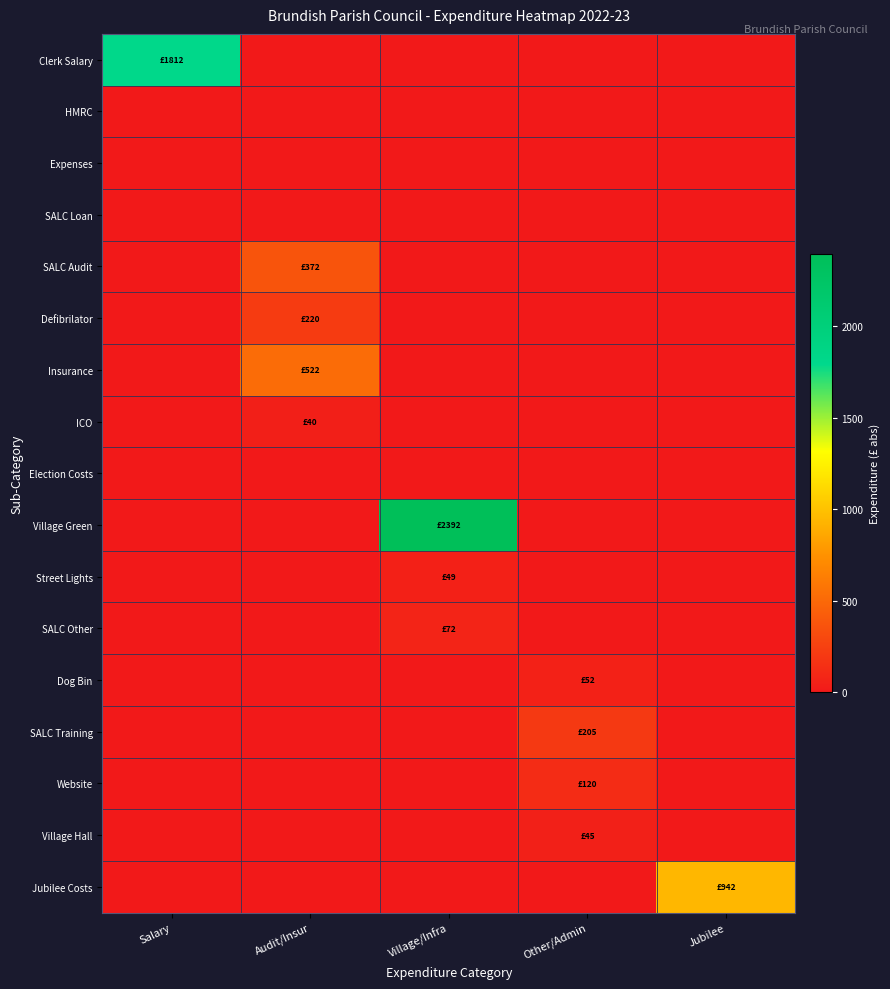

Between Village/Infra and Jubilee, which is larger?

Village/Infra